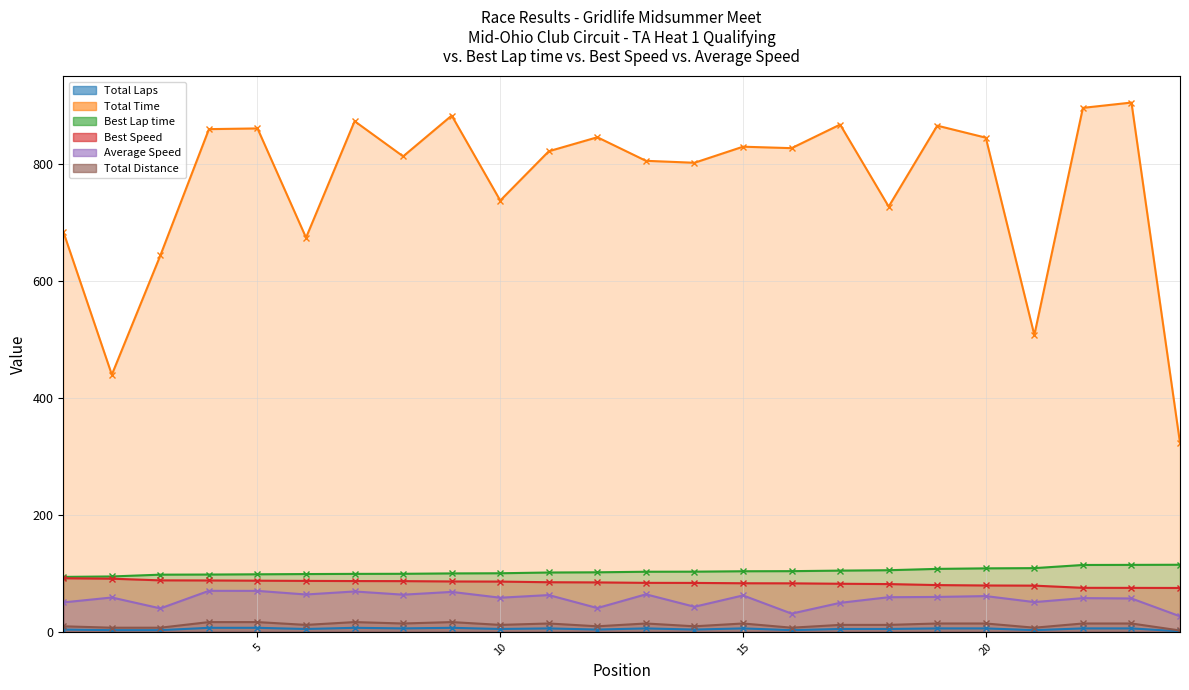

The Average Speed series shows 57.8 at 22. True or false?

True